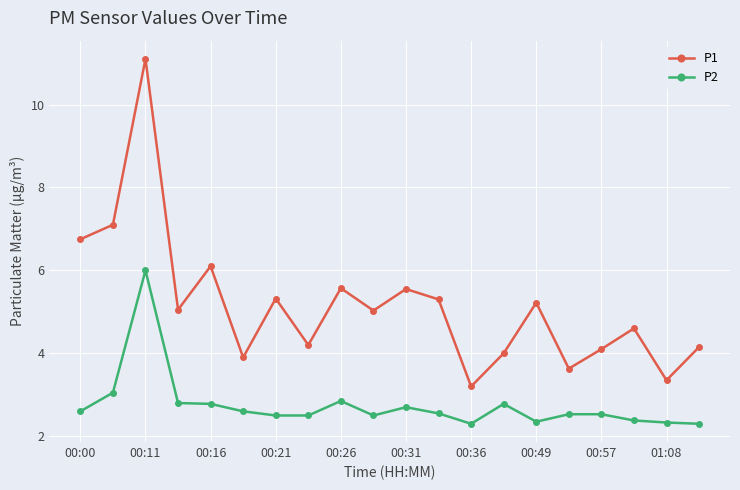

What is the maximum value for P1?

11.1